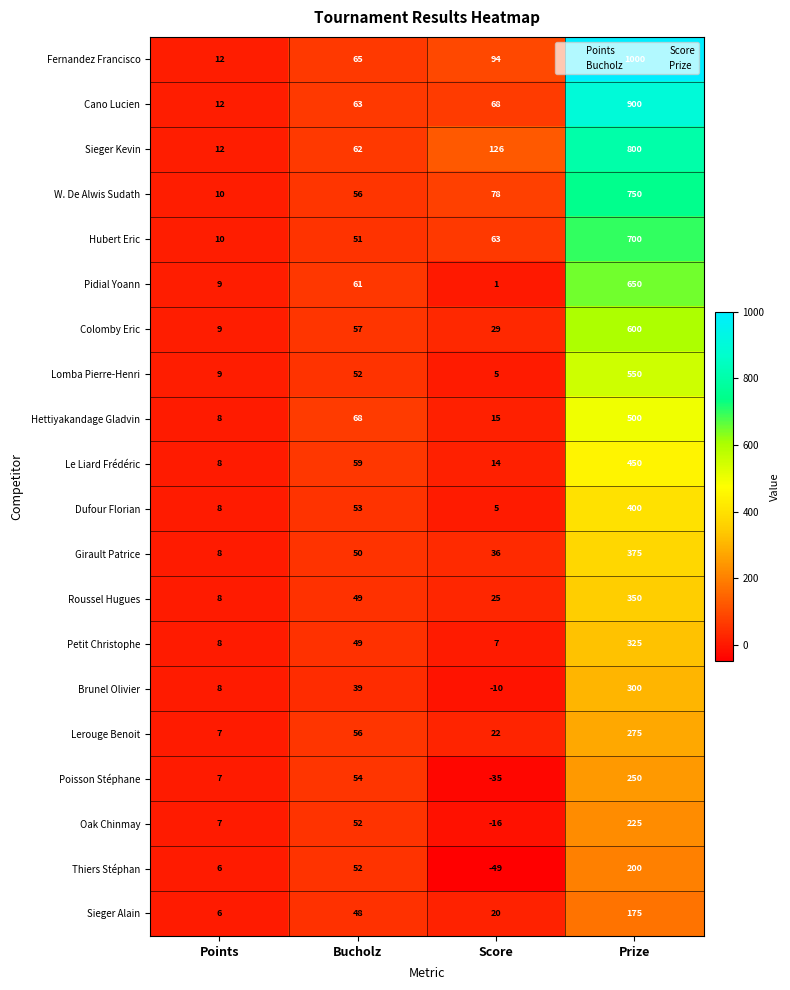

At which label is Le Liard Frédéric closest to 229?

Bucholz